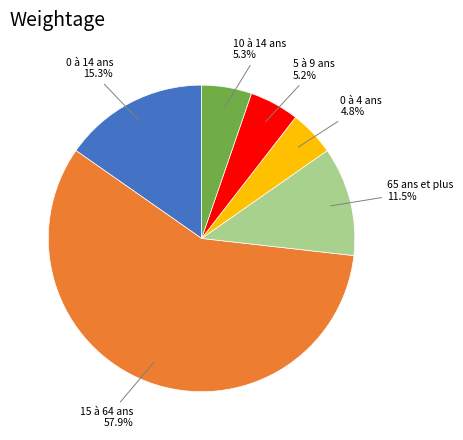

Do 0 à 4 ans 4.8% and 0 à 14 ans 15.3% together represent more than half of the pie?

No